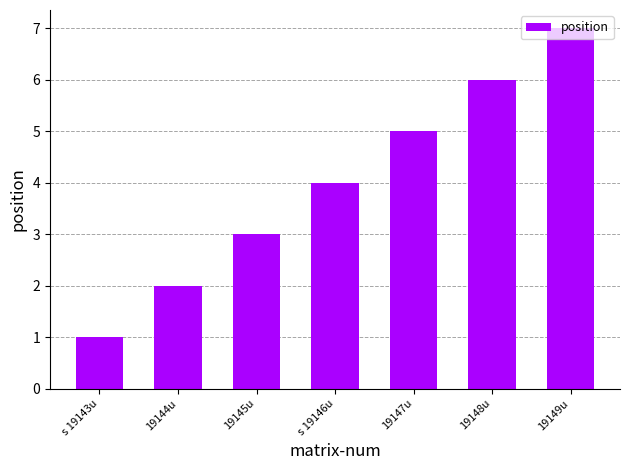

What is the difference between the values at s 19143u and 19145u?

2